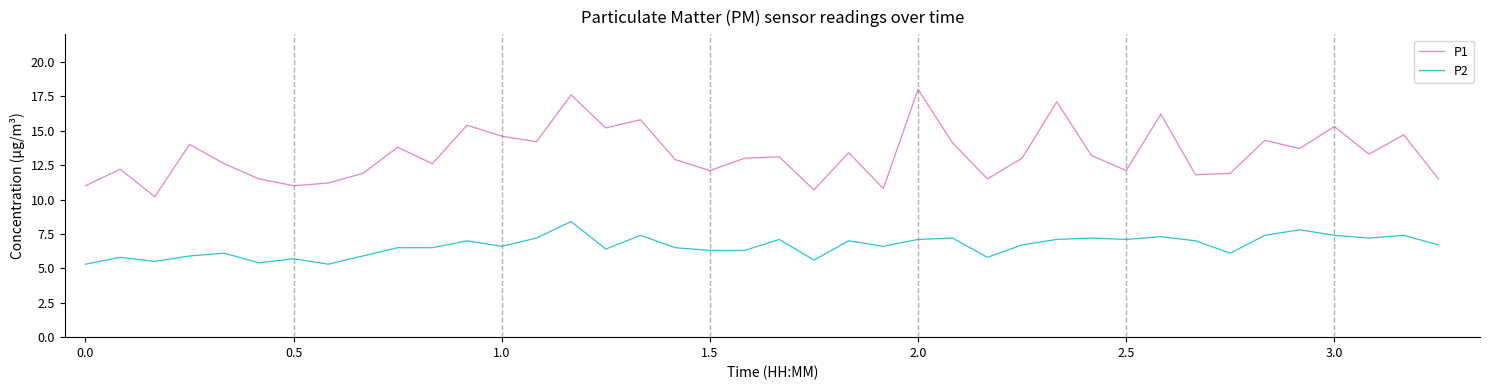

What is the maximum value for P1?

18.0